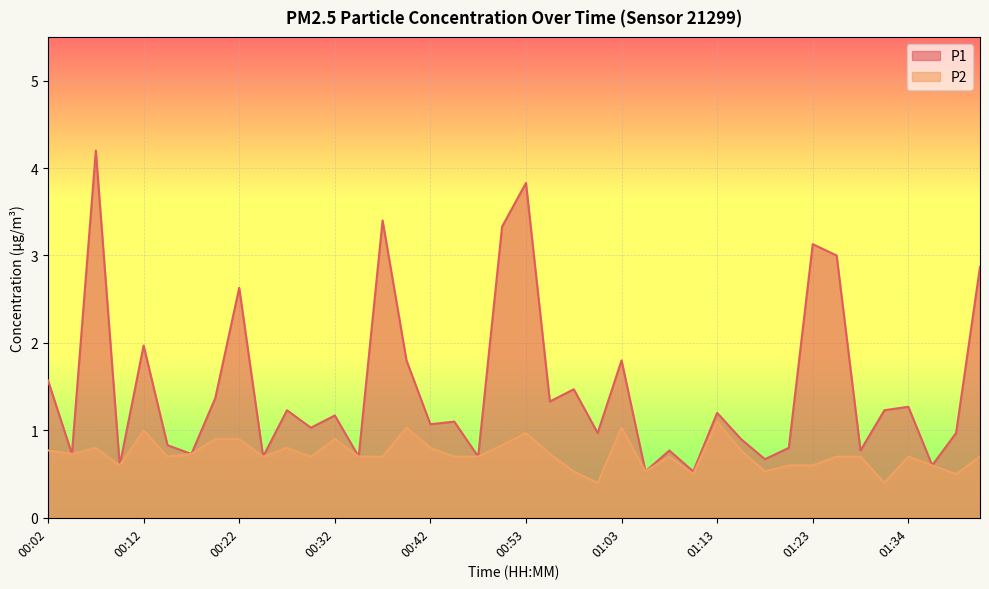

What is the label of the 24th point from the right?

00:42